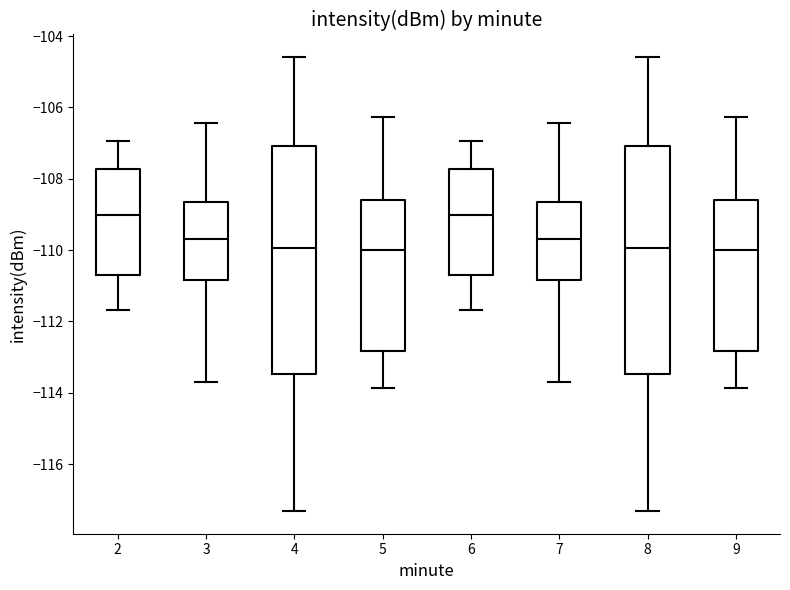

Reading left to right, read every box against the y-axis: the position of its median line, the range the box covers, and the ends of its whiskers. The values are not printed on the chart, so give them approximately, as read against the axis.

2: median -109.0, box -110.6 to -107.8, whiskers -111.6 to -107.0
3: median -109.6, box -110.8 to -108.6, whiskers -113.6 to -106.4
4: median -110.0, box -113.4 to -107.0, whiskers -117.4 to -104.6
5: median -110.0, box -112.8 to -108.6, whiskers -113.8 to -106.2
6: median -109.0, box -110.6 to -107.8, whiskers -111.6 to -107.0
7: median -109.6, box -110.8 to -108.6, whiskers -113.6 to -106.4
8: median -110.0, box -113.4 to -107.0, whiskers -117.4 to -104.6
9: median -110.0, box -112.8 to -108.6, whiskers -113.8 to -106.2